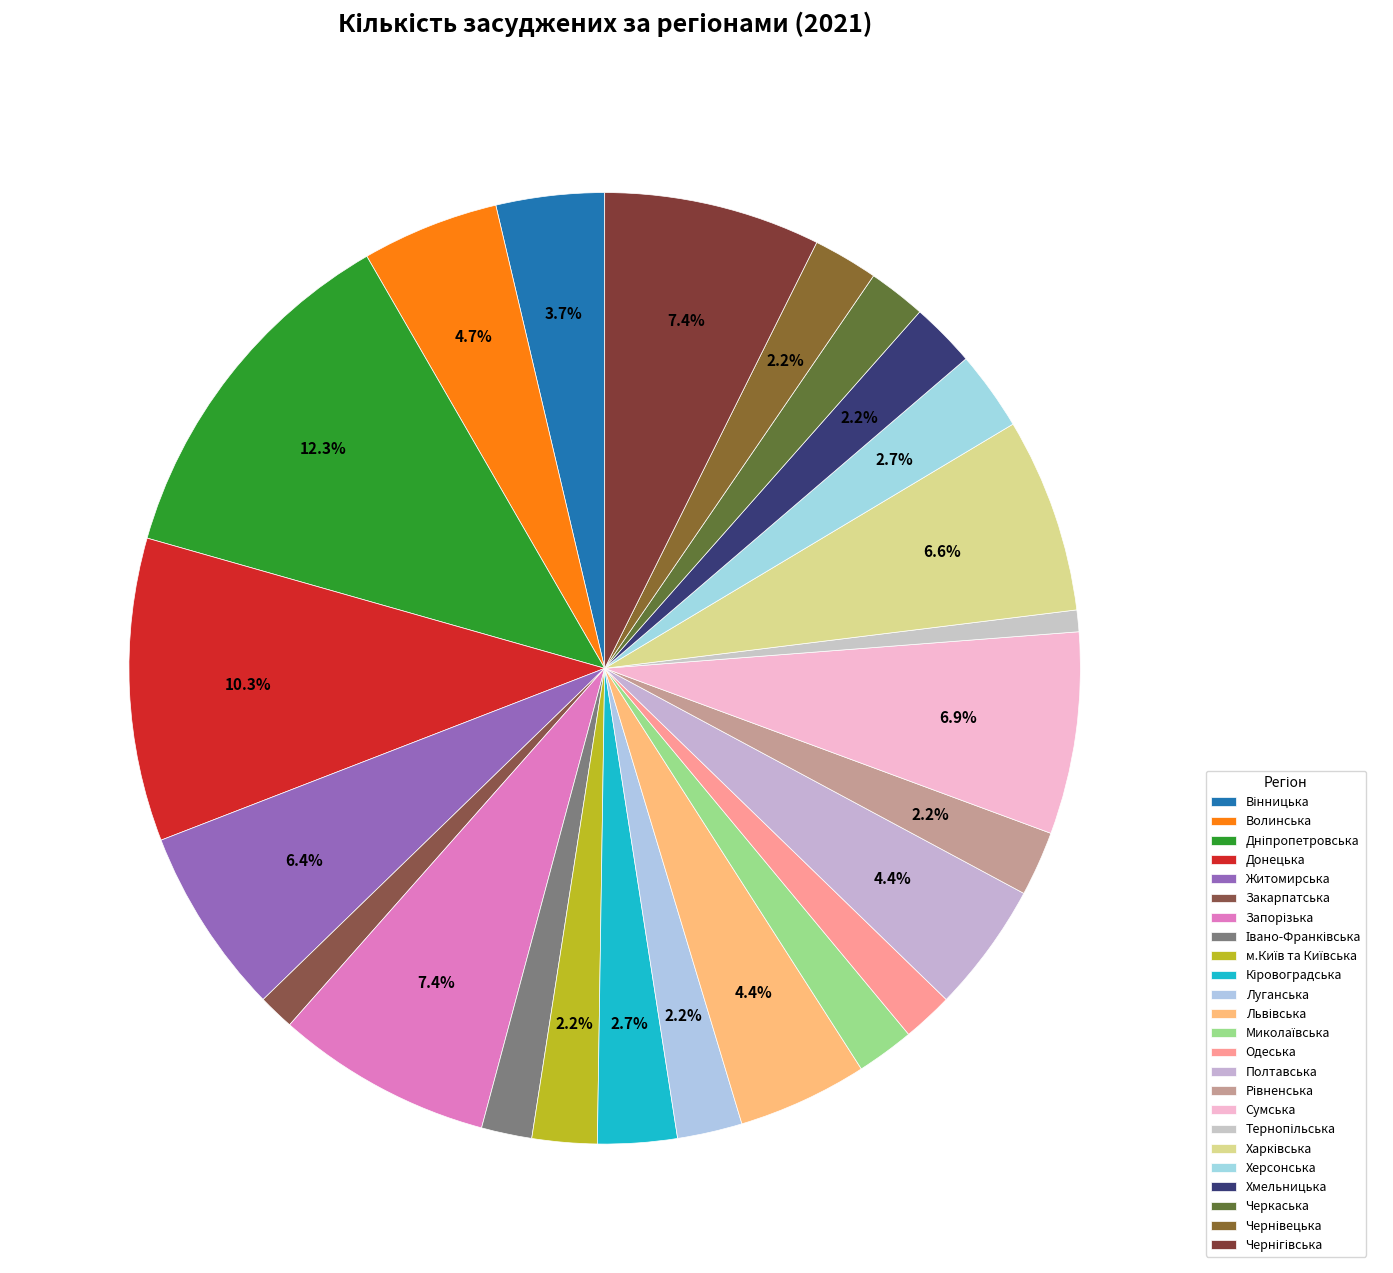

Rank the categories by value from lowest to highest.

Тернопільська, Закарпатська, Івано-Франківська, Одеська, Миколаївська, Черкаська, м.Київ та Київська, Луганська, Рівненська, Хмельницька, Чернівецька, Кіровоградська, Херсонська, Вінницька, Львівська, Полтавська, Волинська, Житомирська, Харківська, Сумська, Запорізька, Чернігівська, Донецька, Дніпропетровська